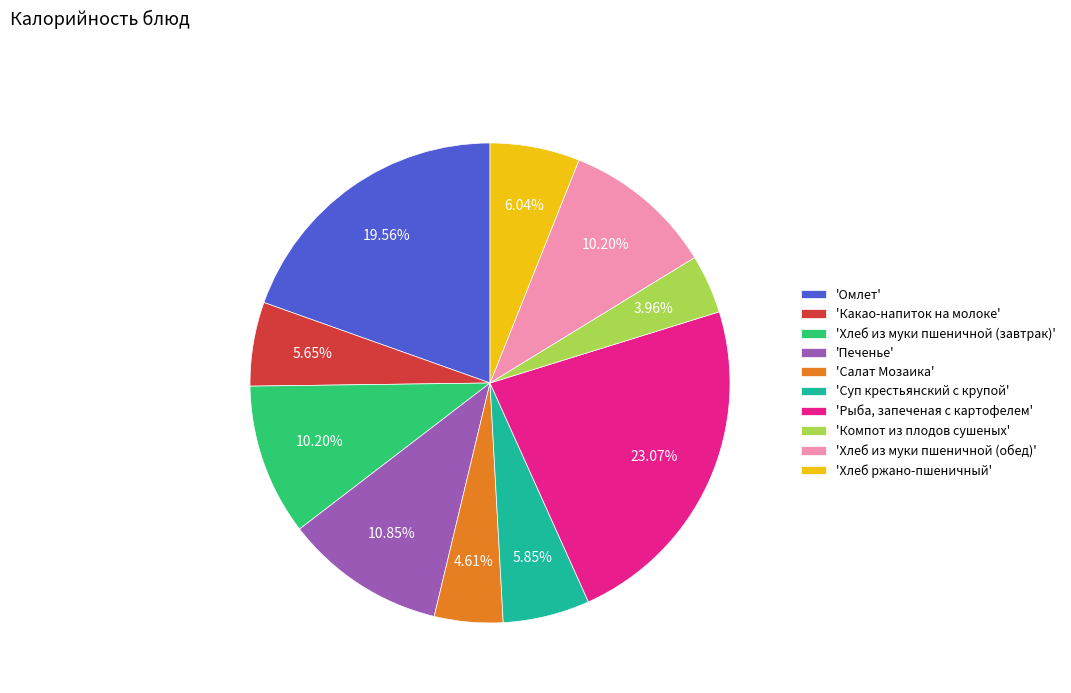

How many slices are in this pie chart?

10